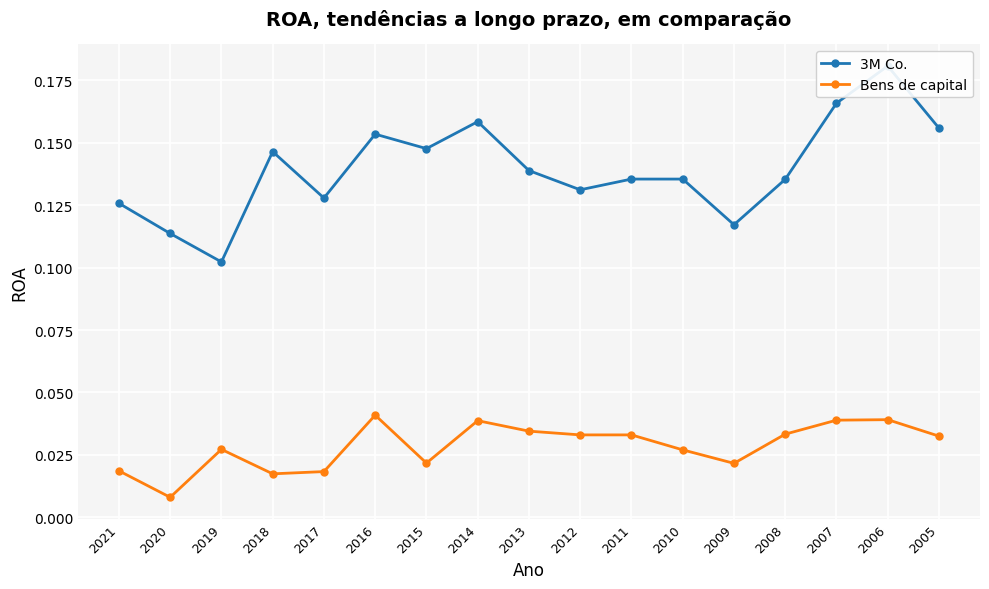

What is the total value across all series at 2012?

0.2